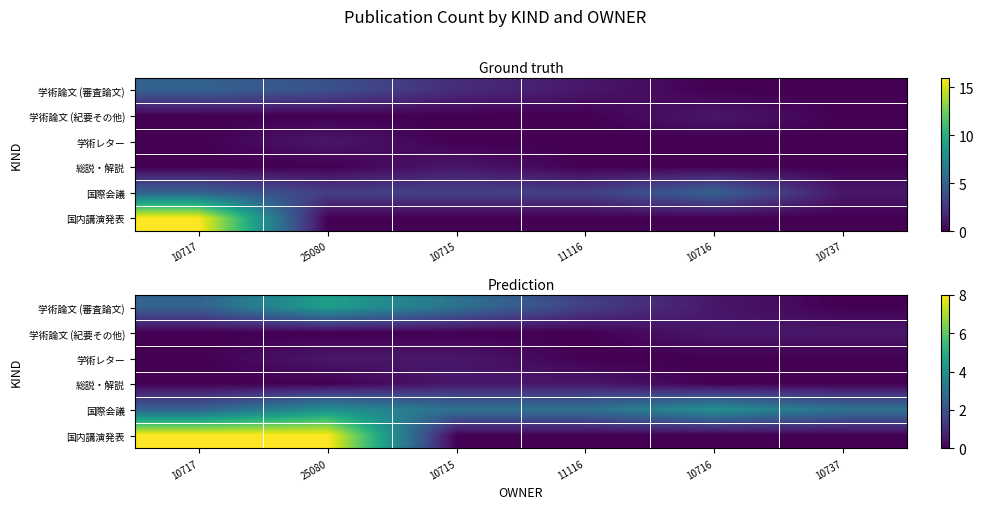

What is the average value of the 学術論文 (紀要その他) series?

0.2